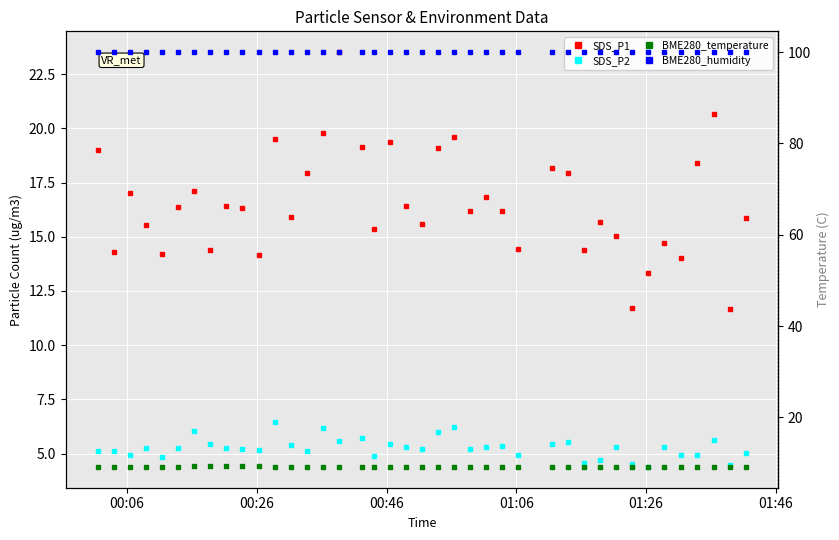

What is the maximum value for BME280_temperature?

9.3